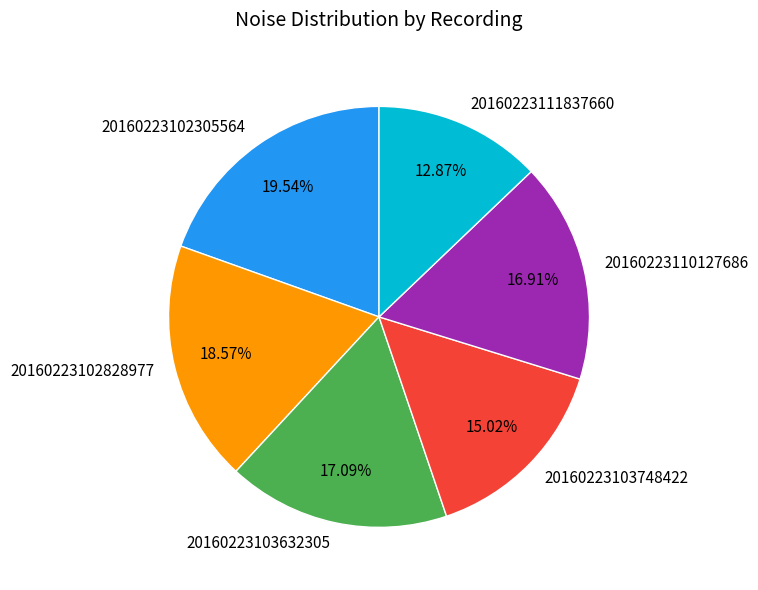

How many segments does this pie chart have?

6